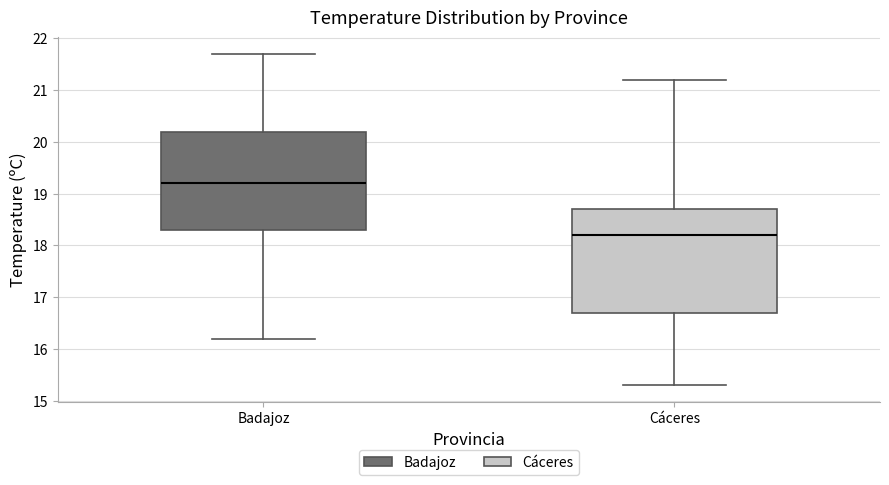

Reading left to right, transcribe this box plot: for each box, give where its median line is, the range the box spans, and where its two whiskers end, as read against the y-axis. The values are not printed on the chart, so give them approximately, as read against the axis.

Badajoz: median 19.2, box 18.3 to 20.2, whiskers 16.2 to 21.7
Cáceres: median 18.2, box 16.7 to 18.7, whiskers 15.3 to 21.2